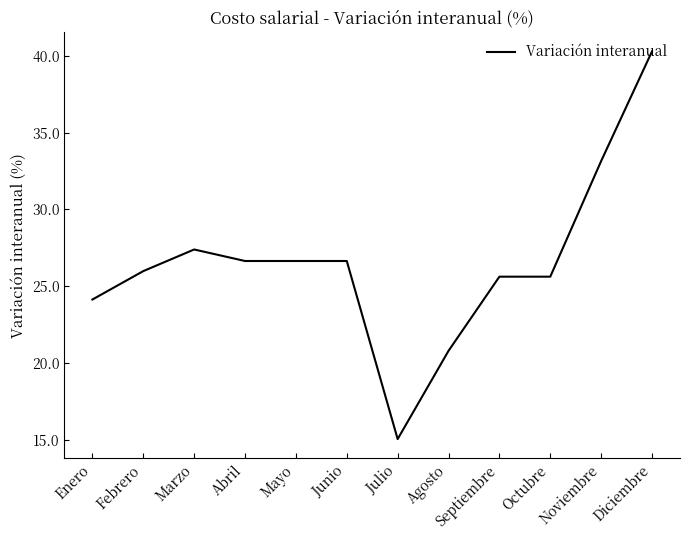

Which label corresponds to the largest value in the chart?

Diciembre